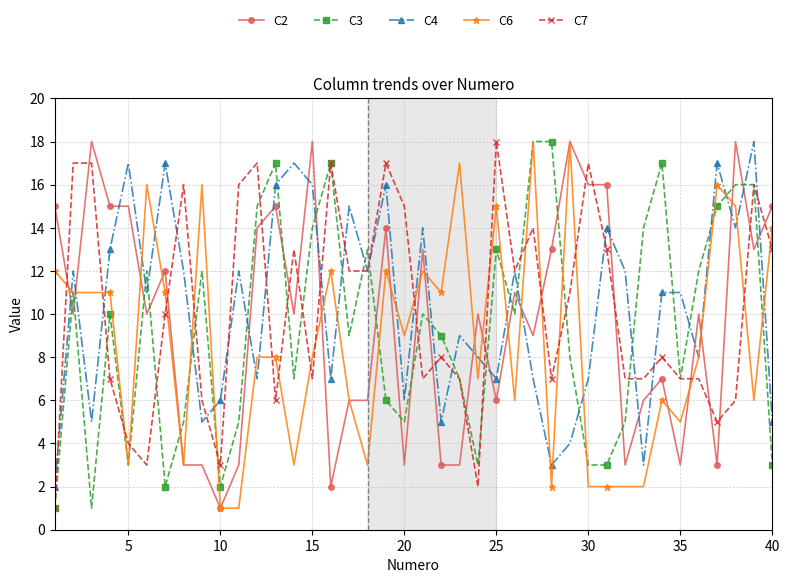

True or false: C4 has more than 1 interior local peaks.

True